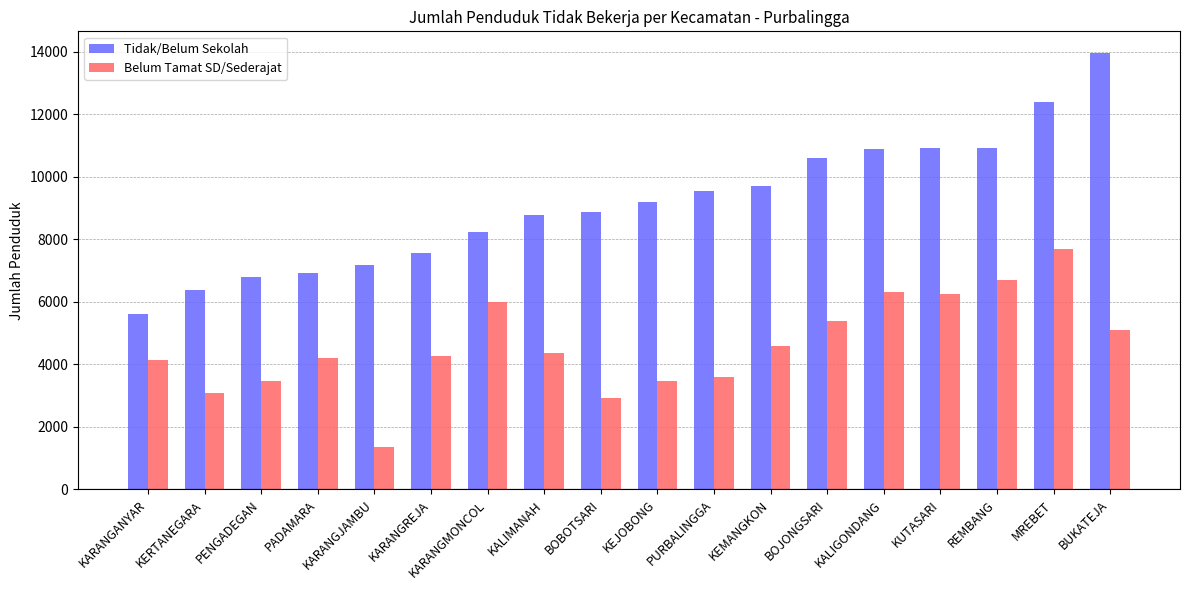

What is the value of the Tidak/Belum Sekolah bar at the 6th from the left?

7554